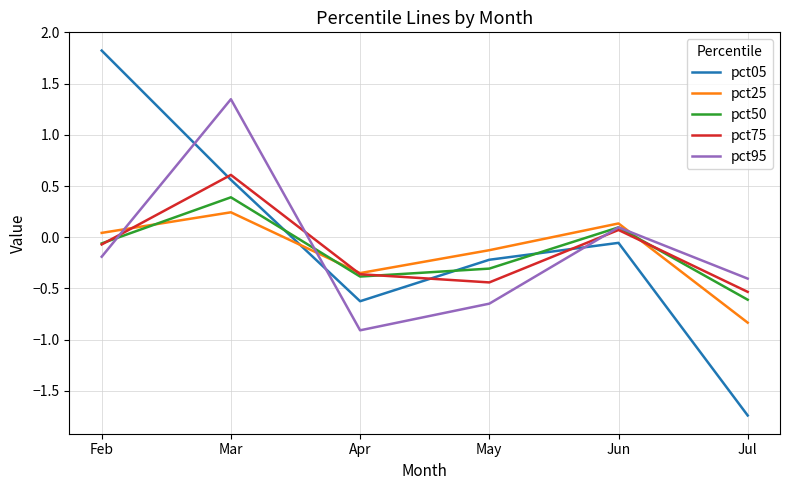

List the labels in order of pct95 value, largest first.

Mar, Jun, Feb, Jul, May, Apr